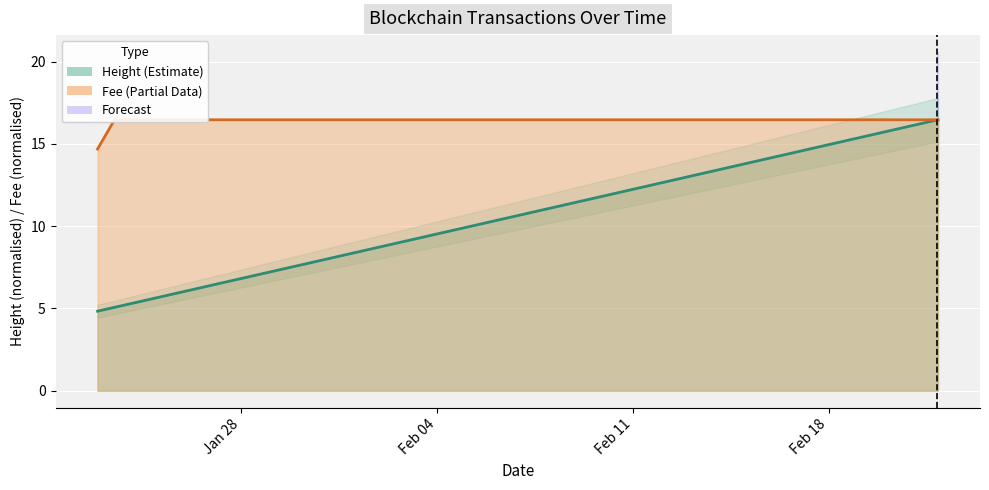

Rank the series at 2019-02-08 20:02 from highest to lowest value.

Fee, Height